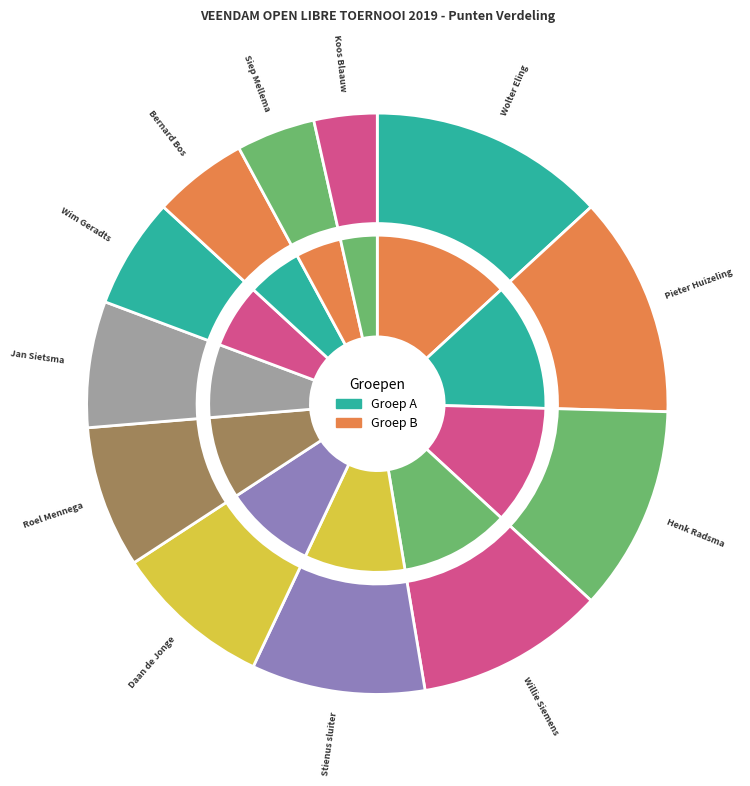

To the nearest percent, what is the difference between the Siep Mellema and Koos Blaauw slice percentages?

1%